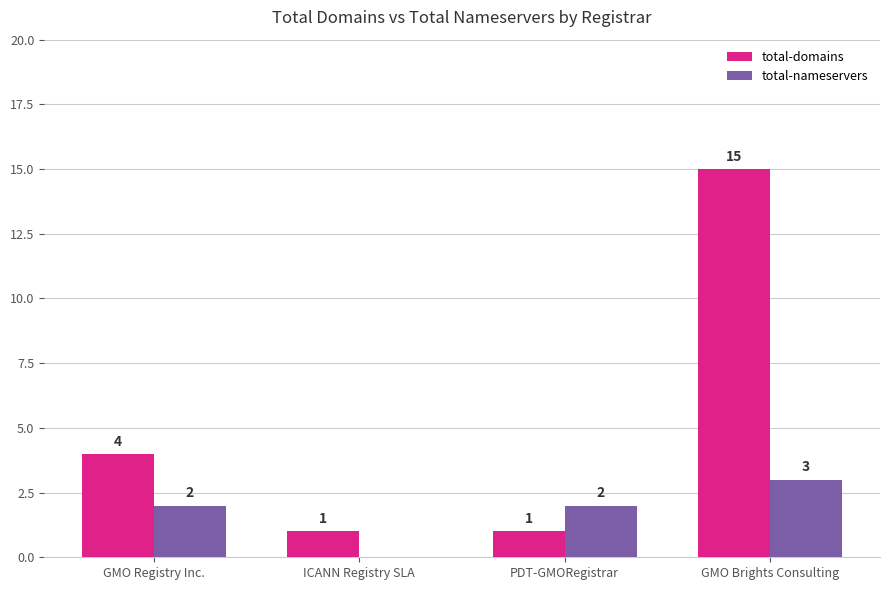

What is the sum of all total-nameservers values?

7